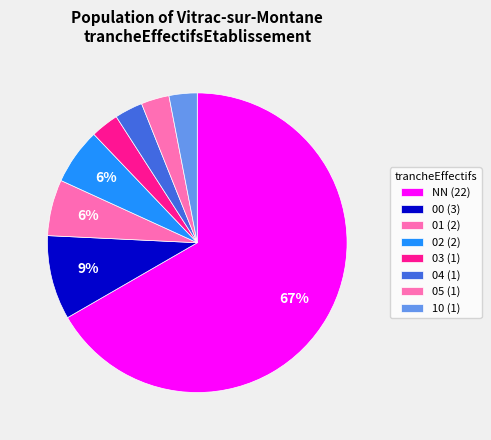

Which has a higher value, 01 or 04?

01